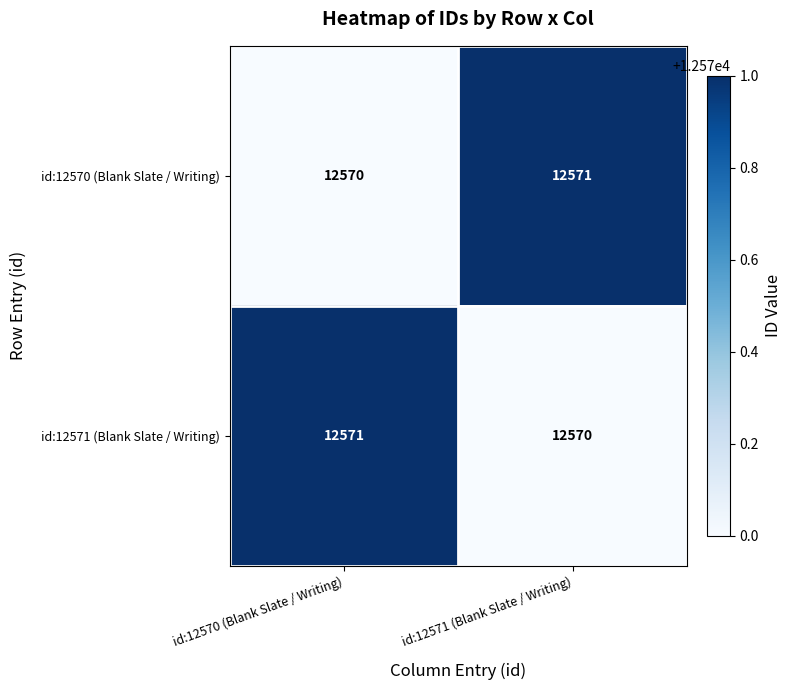

What is the approximate value of id:12570 (Blank Slate / Writing) at id:12571 (Blank Slate / Writing)?

12571